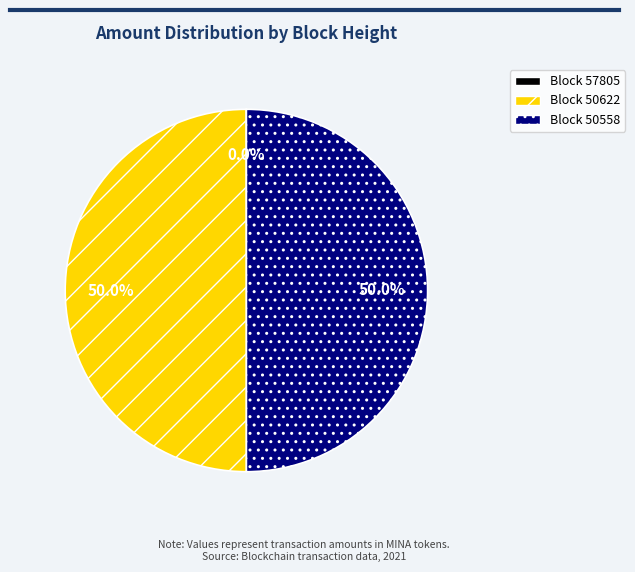

What is the ratio of the value at Block 50622 to the value at Block 50558?

1.0